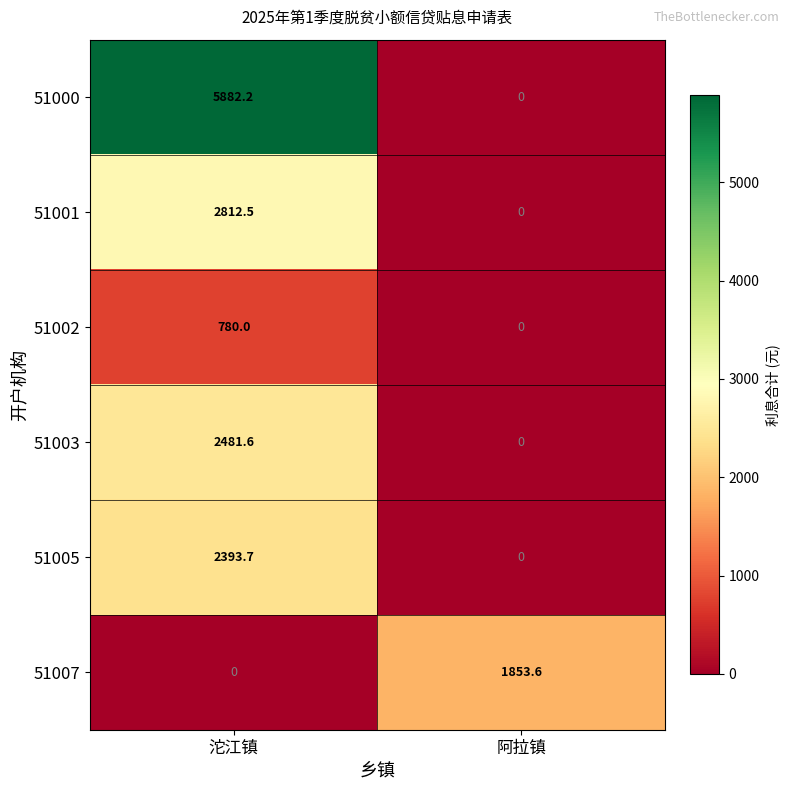

Reading left to right, what are all the values shown in this chart?

51000: 沱江镇=5882.2	阿拉镇=0.0
51001: 沱江镇=2812.5	阿拉镇=0.0
51002: 沱江镇=780.0	阿拉镇=0.0
51003: 沱江镇=2481.6	阿拉镇=0.0
51005: 沱江镇=2393.7	阿拉镇=0.0
51007: 沱江镇=0.0	阿拉镇=1853.6